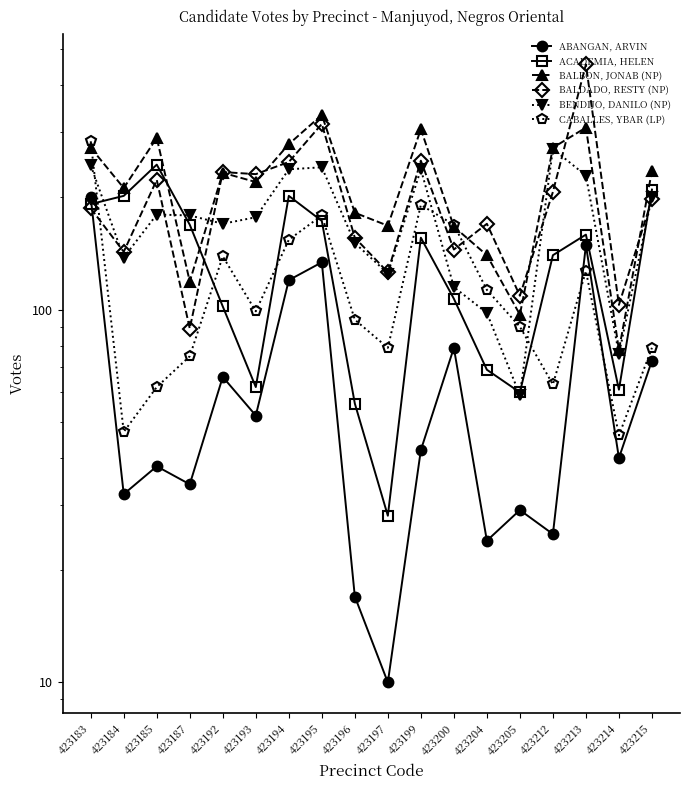

What is the total value across all series at 423185?

1037